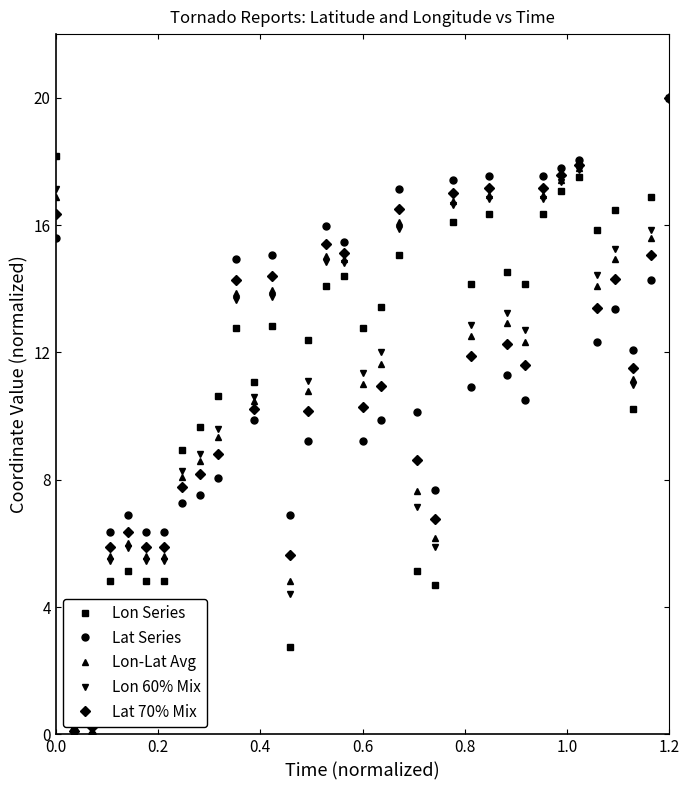

True or false: Lon 60% Mix has more than 0 points higher than both neighbors.

True